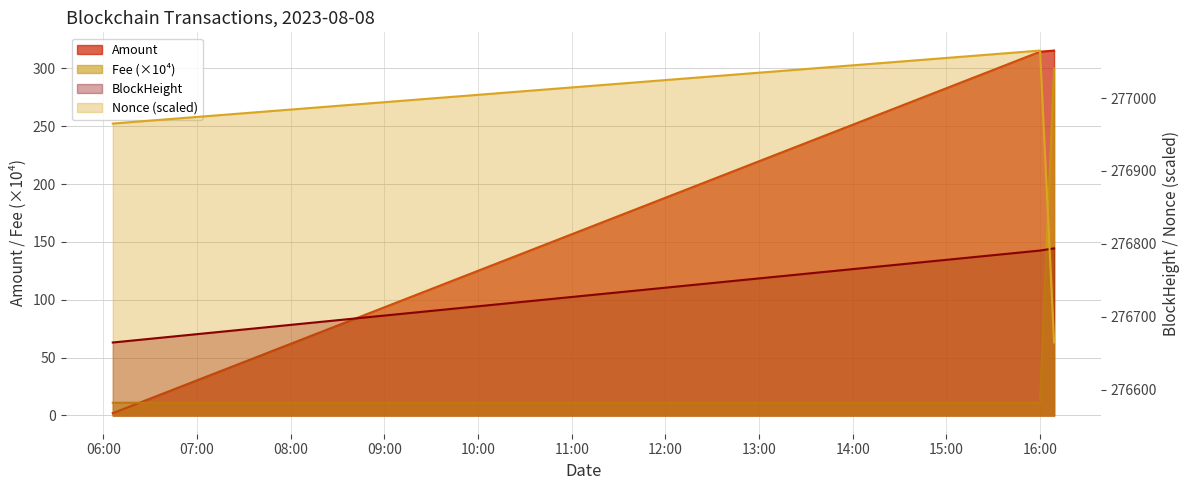

What is the spread (max minus min) of values at 16:00?

277054.0